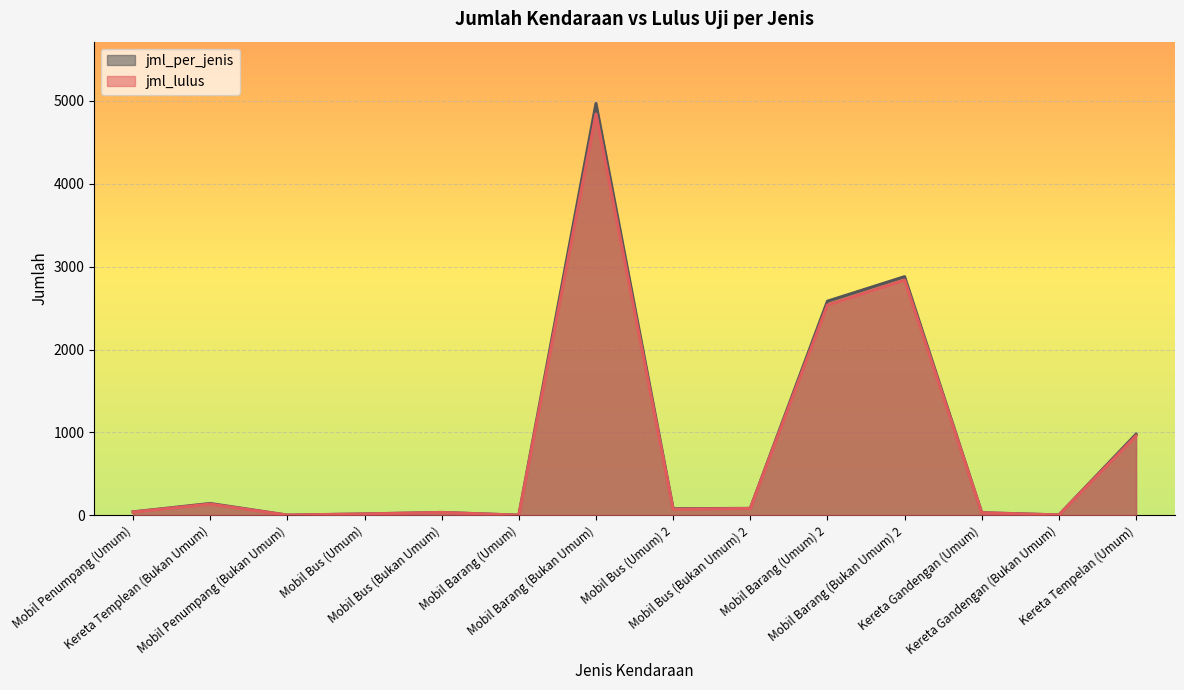

At Mobil Bus (Bukan Umum), list the series in order from smallest to largest.

jml_lulus, jml_per_jenis